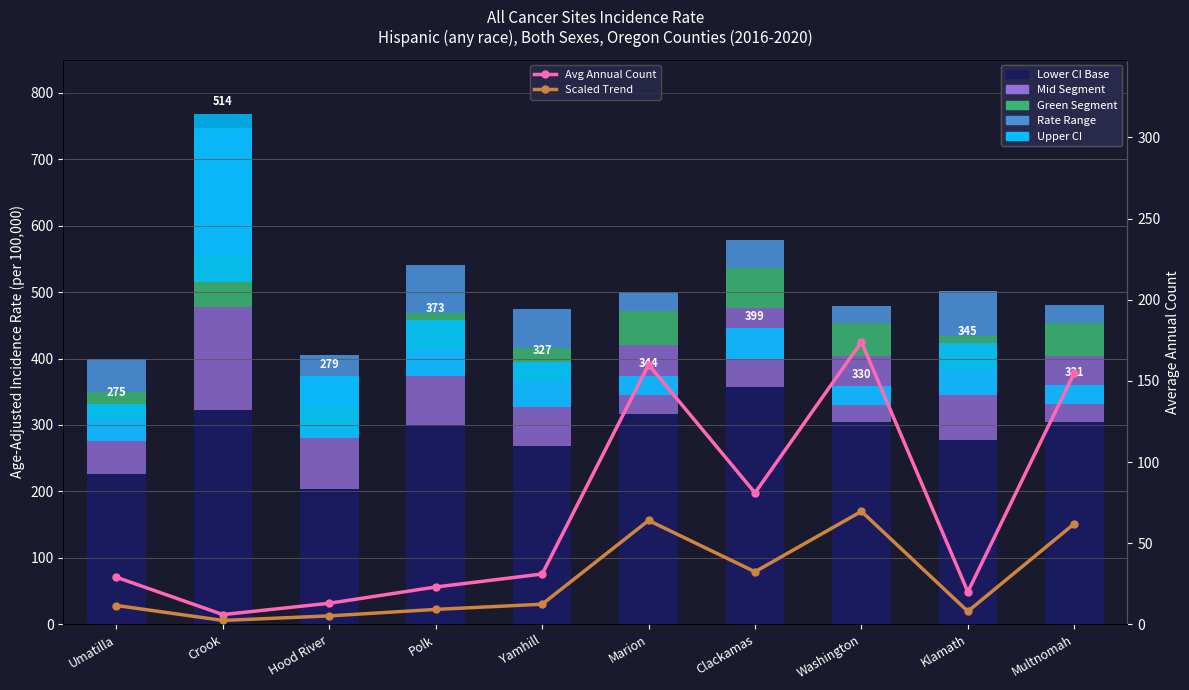

Does the chart contain stacked bars?

No